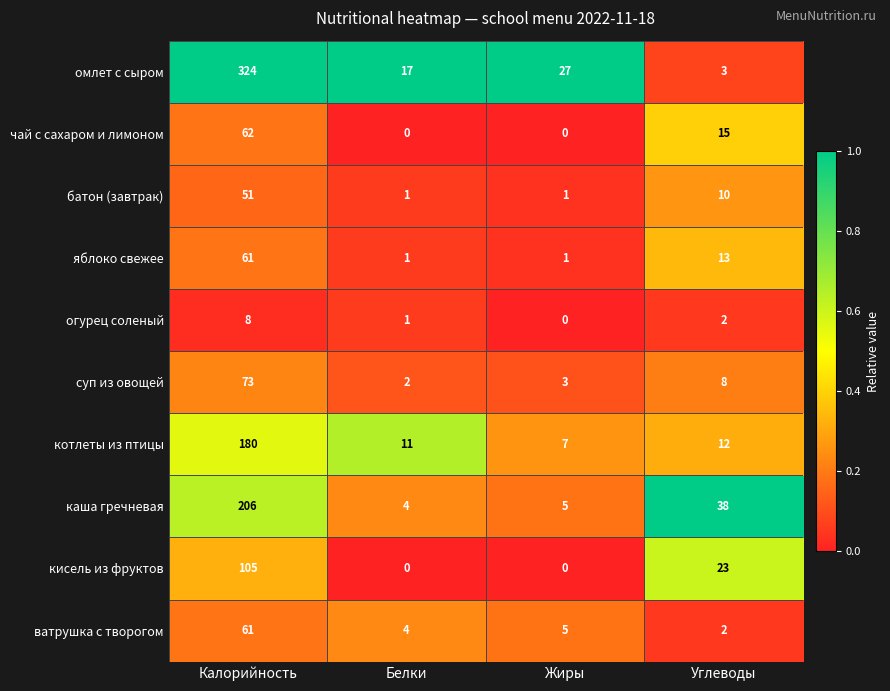

What is the maximum value shown in the chart?

324